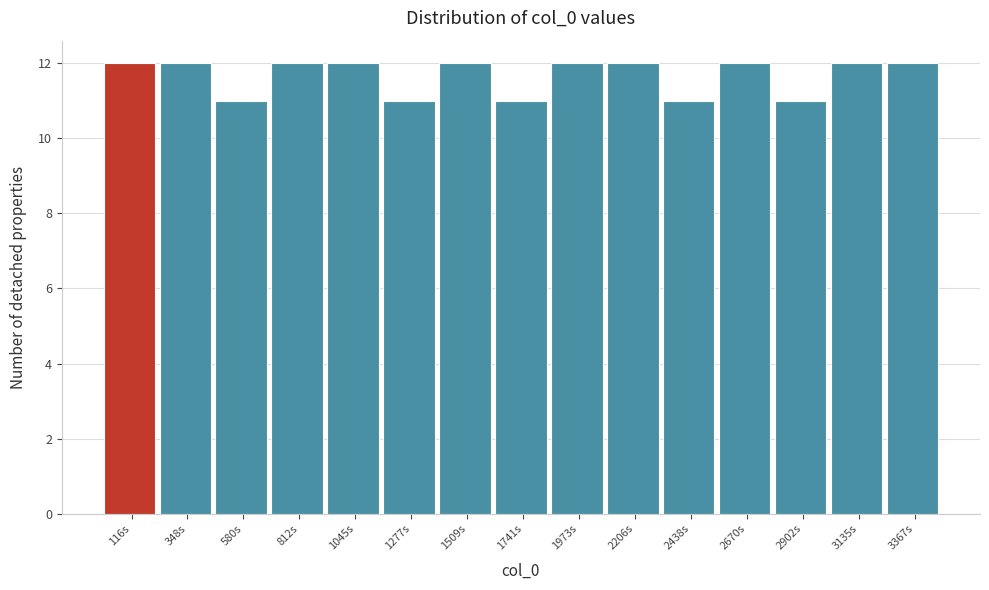

Reading left to right, transcribe this chart: for each bar, give the range it covers on the x-axis and its height. Neither the bar edges nor the heights are printed on the chart, so give them approximately, as read against the axes.

0 to 250: 12
250 to 450: 12
450 to 700: 11
700 to 950: 12
950 to 1150: 12
1150 to 1400: 11
1400 to 1650: 12
1650 to 1850: 11
1850 to 2100: 12
2100 to 2300: 12
2300 to 2550: 11
2550 to 2800: 12
2800 to 3000: 11
3000 to 3250: 12
3250 to 3500: 12